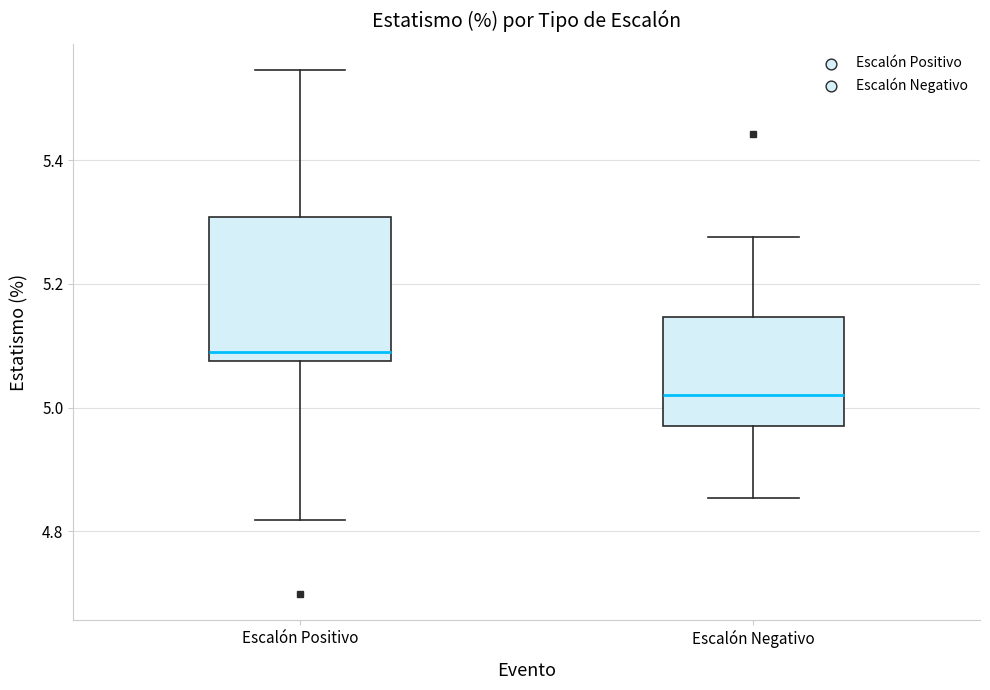

Where is the upper edge of the box for Escalón Negativo on the y-axis? The values are not printed on the chart, so give them approximately, as read against the axis.

5.14